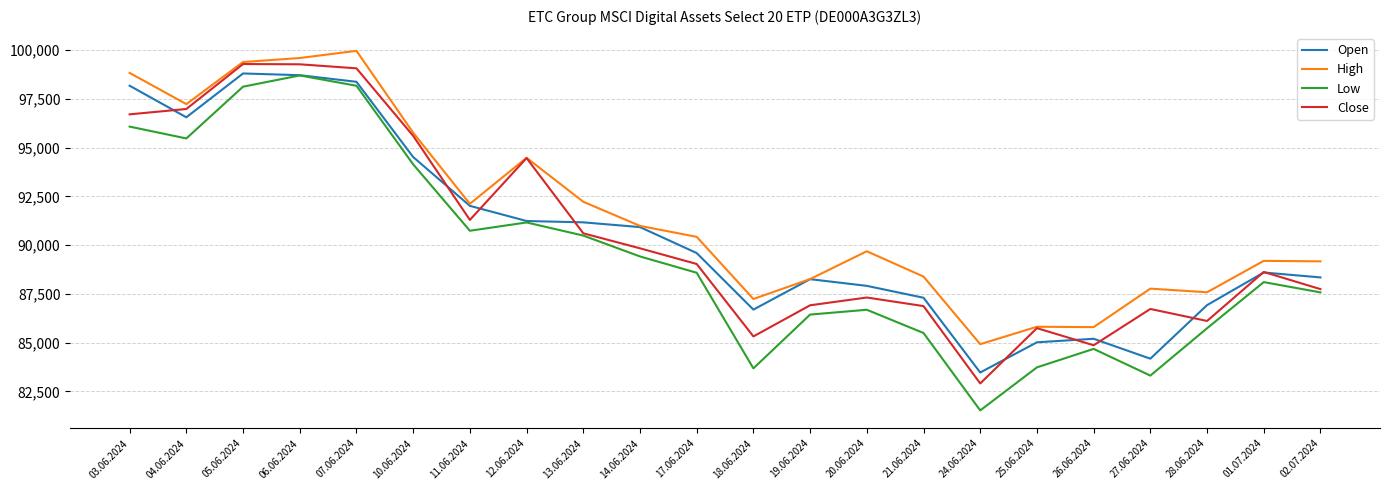

True or false: Low has more than 0 points higher than both neighbors.

True